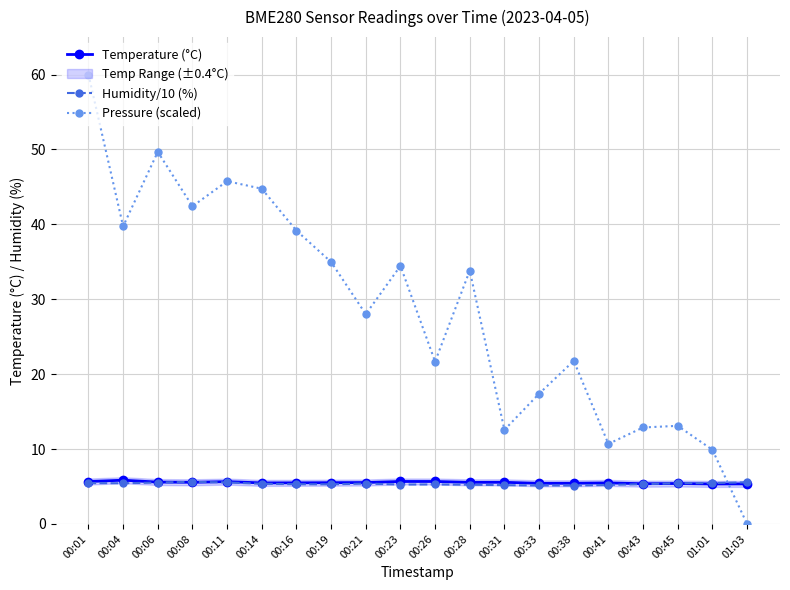

In Pressure (scaled), how many points are lower than both neighbors (excluding endpoints)?

6